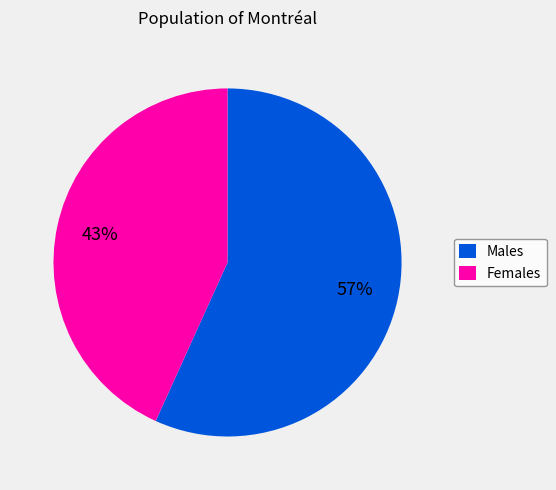

Which slice is the smallest?

Females